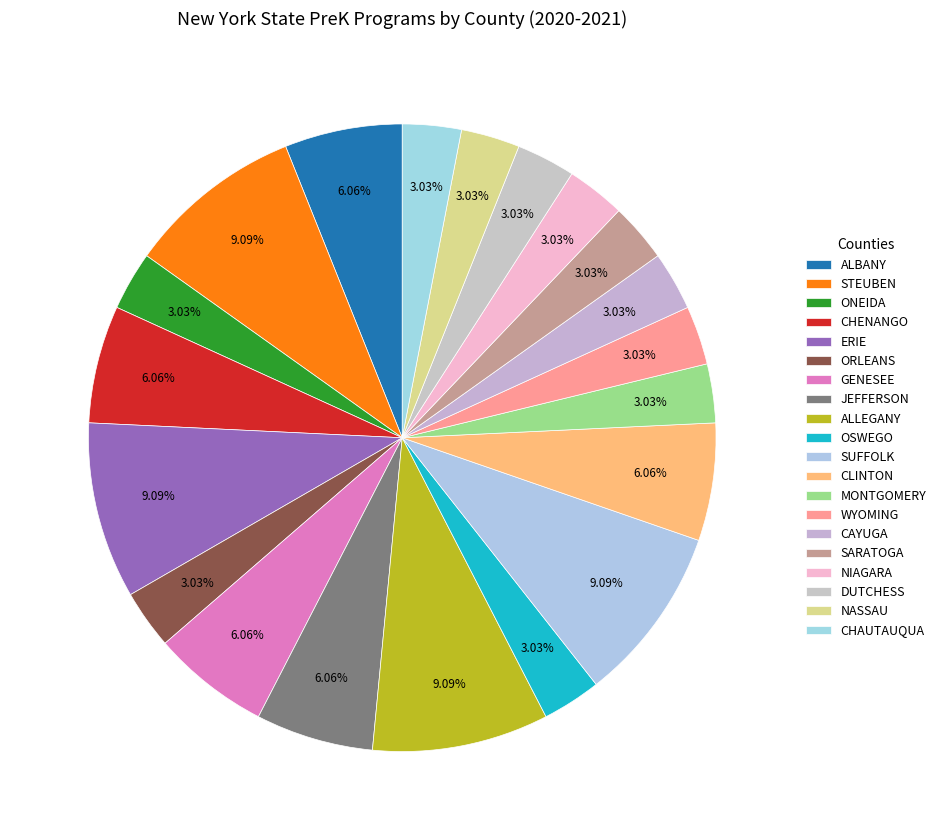

Which category has the biggest portion of the pie?

STEUBEN